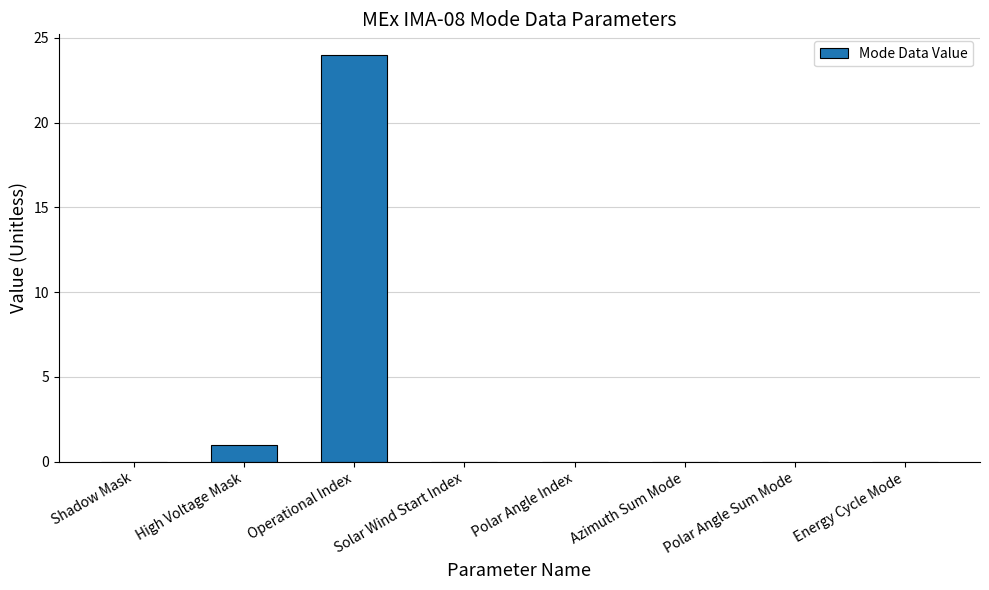

Is it true that the value at Azimuth Sum Mode is 0?

True